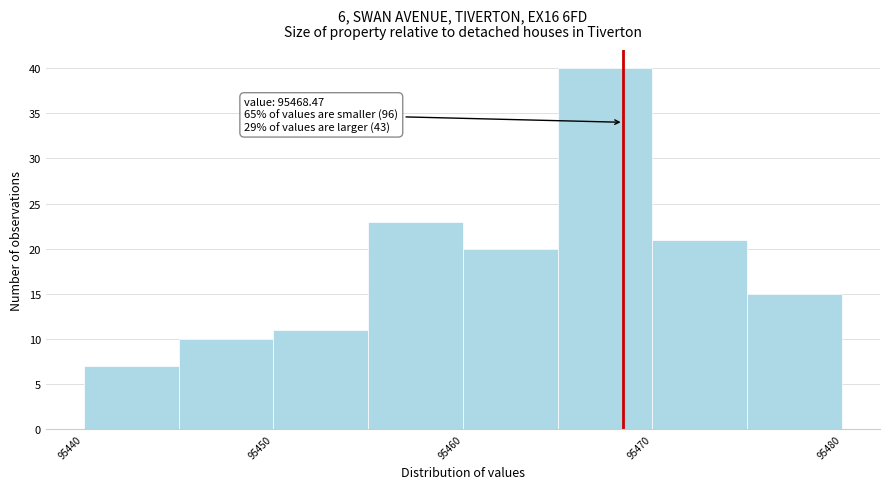

Over which range of the x-axis is the bar tallest?

95465 to 95470